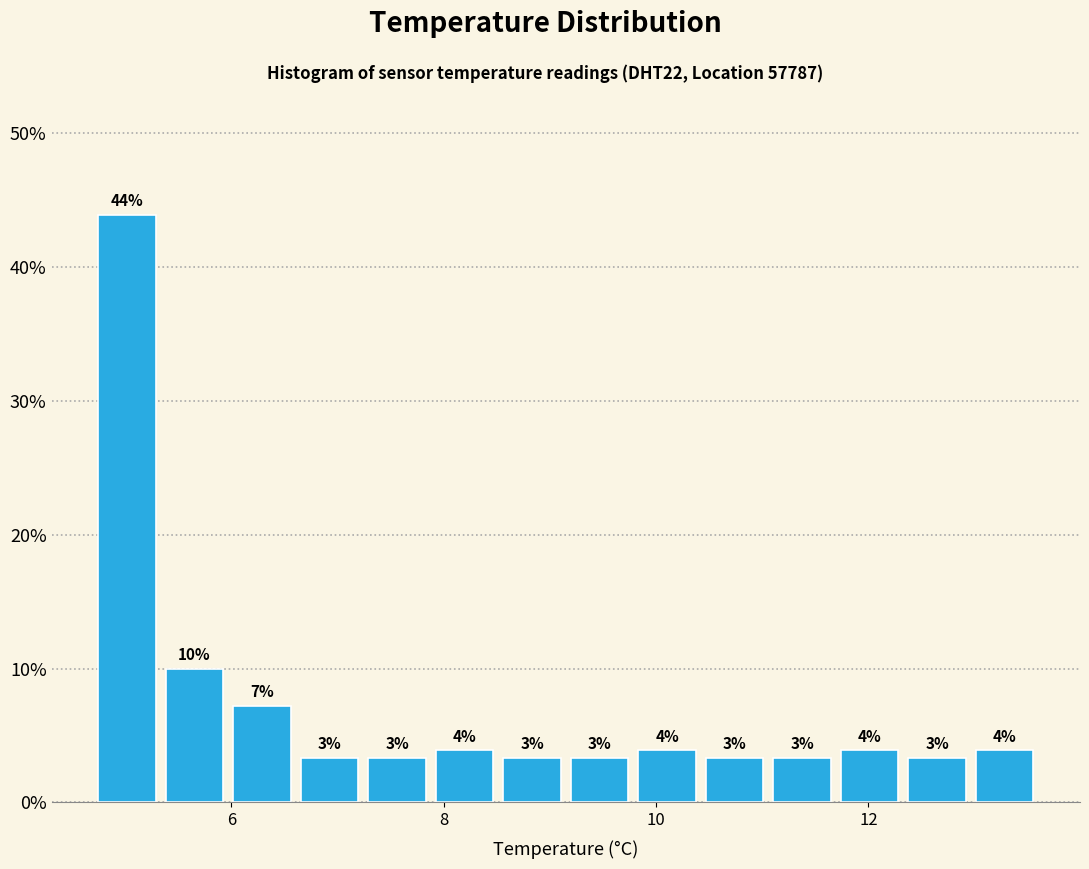

Read against the x-axis, roughly where is the centre of the tallest bar?

5.0